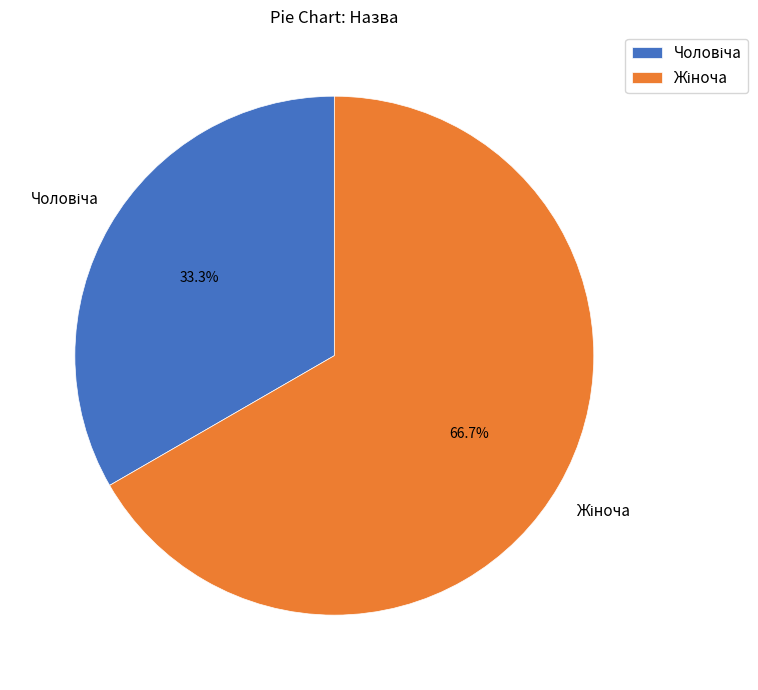

Is there any slice that represents more than half of the pie?

Yes